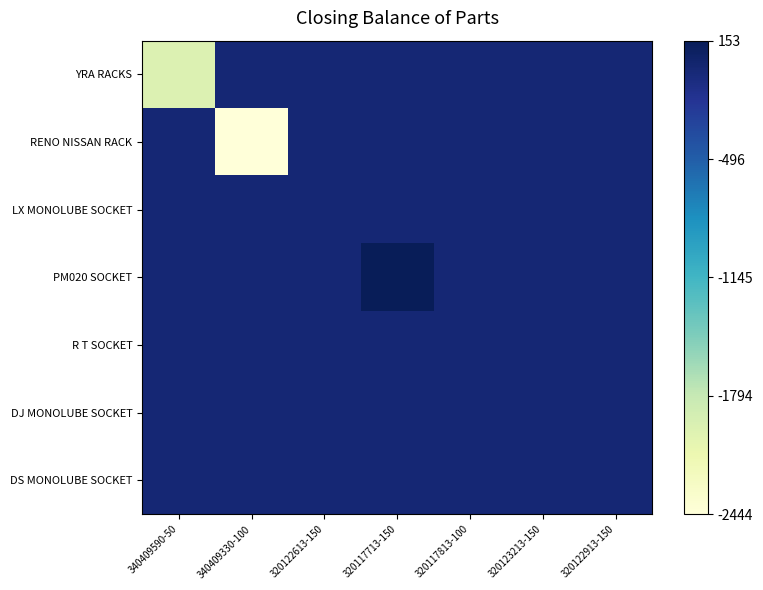

Which series has the largest total across all categories?

PM020 SOCKET